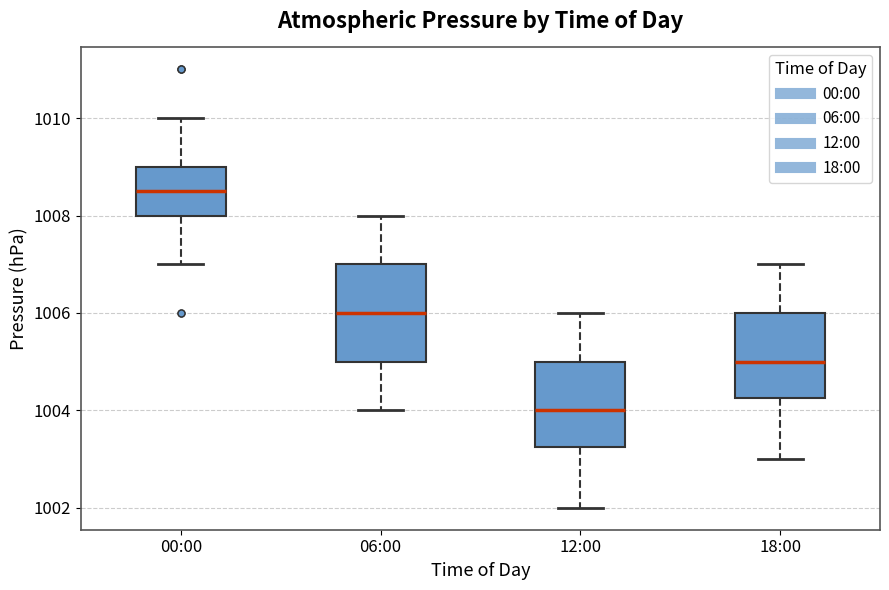

Where is the upper edge of the box for 12:00 on the y-axis? The values are not printed on the chart, so give them approximately, as read against the axis.

1005.0